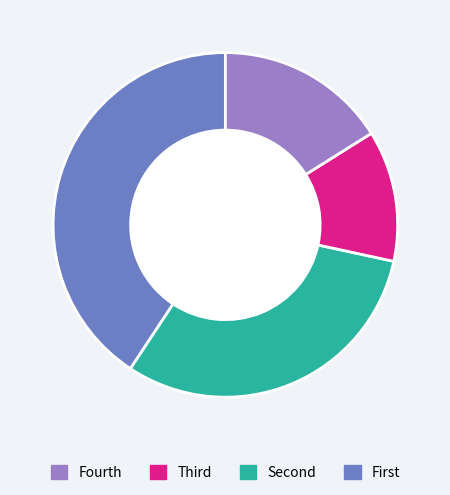

Does any single category account for the majority?

No